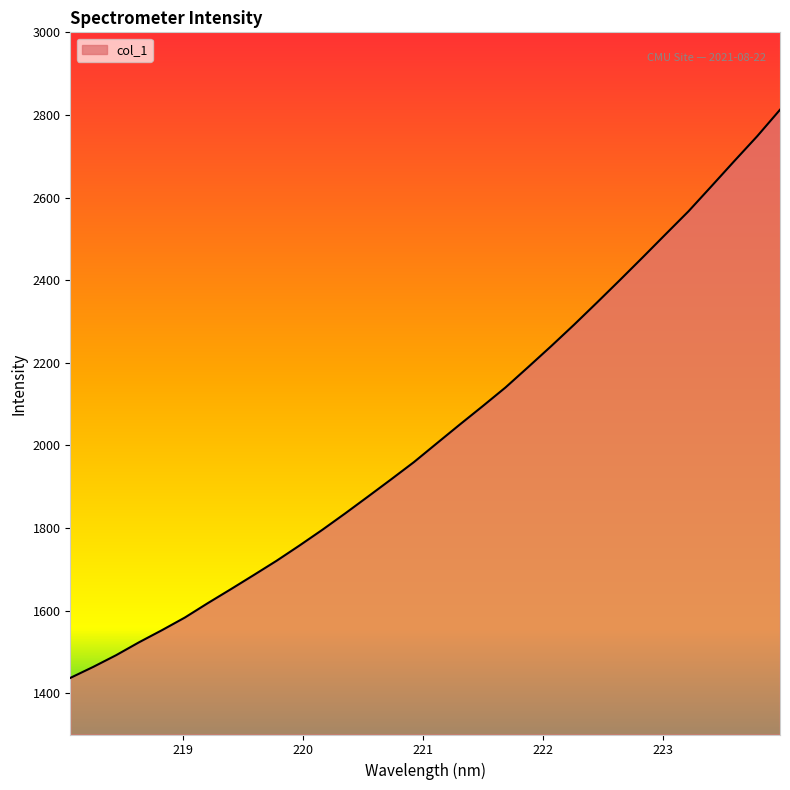

What is the minimum value shown in the chart?

1437.0